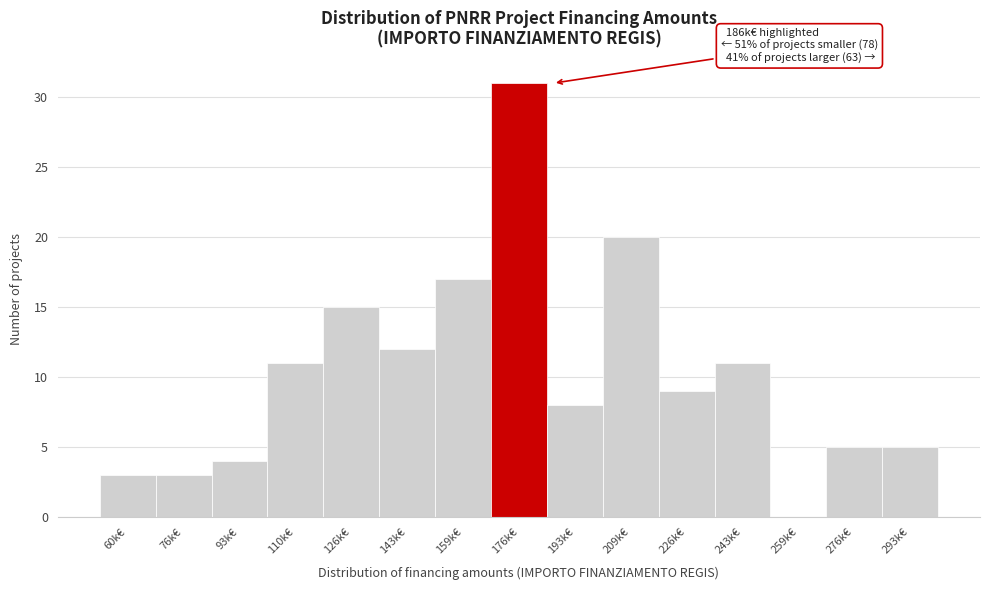

Reading left to right, what are all the values shown in this chart?

60k€=3	76k€=3	93k€=4	110k€=11	126k€=15	143k€=12	159k€=17	176k€=31	193k€=8	209k€=20	226k€=9	243k€=11	259k€=0	276k€=5	293k€=5